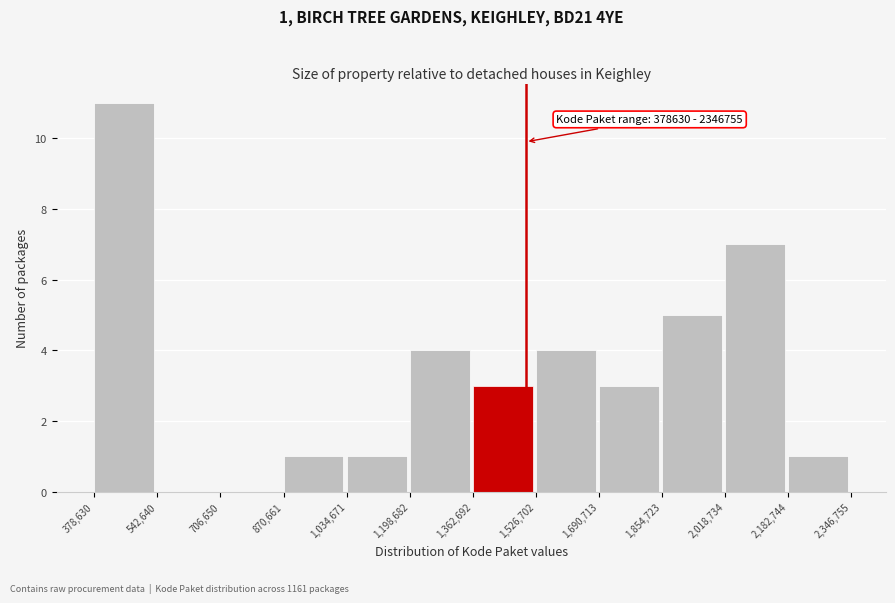

Over which range of the x-axis is the bar tallest?

378,630 to 542,640